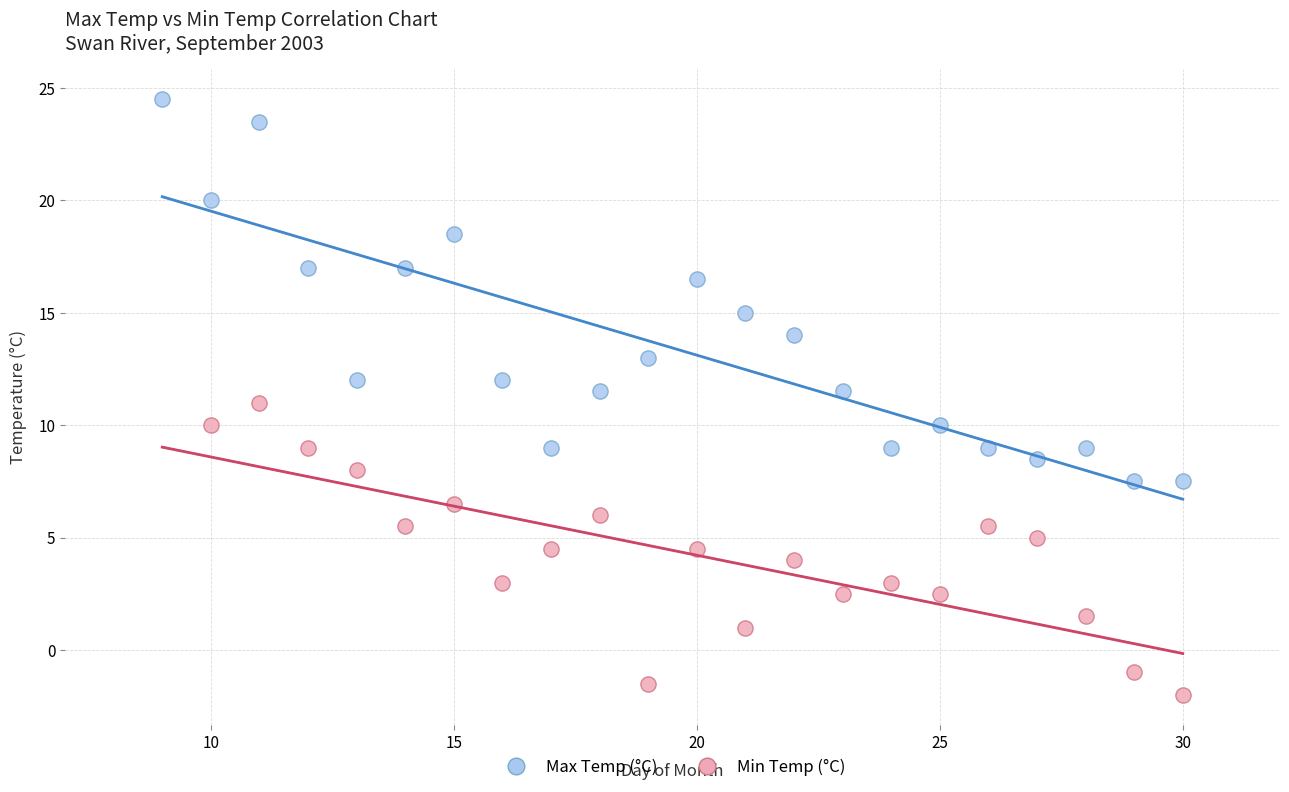

Which series reaches the minimum Y coordinate?

Min Temp (°C)